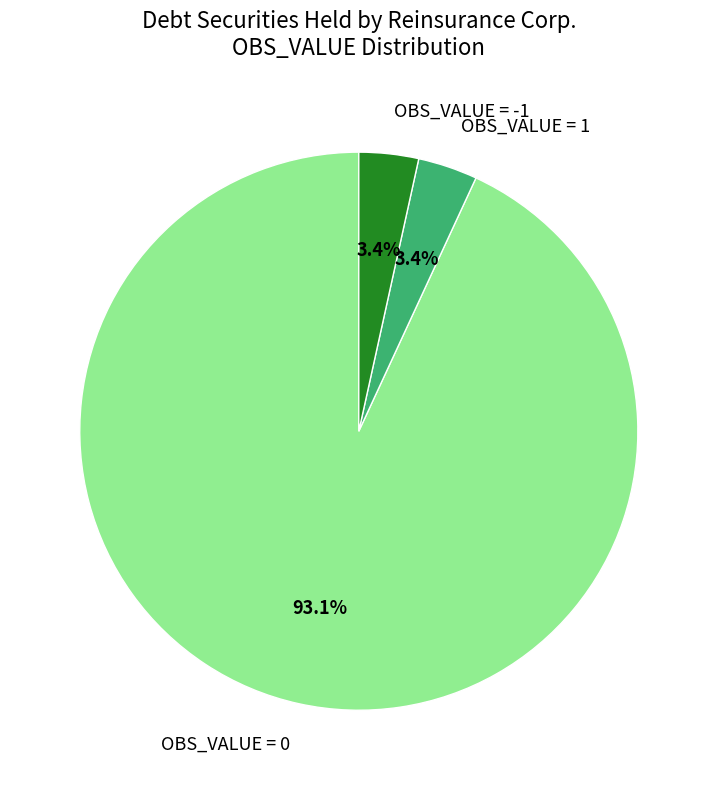

Count the number of slices in the pie.

3